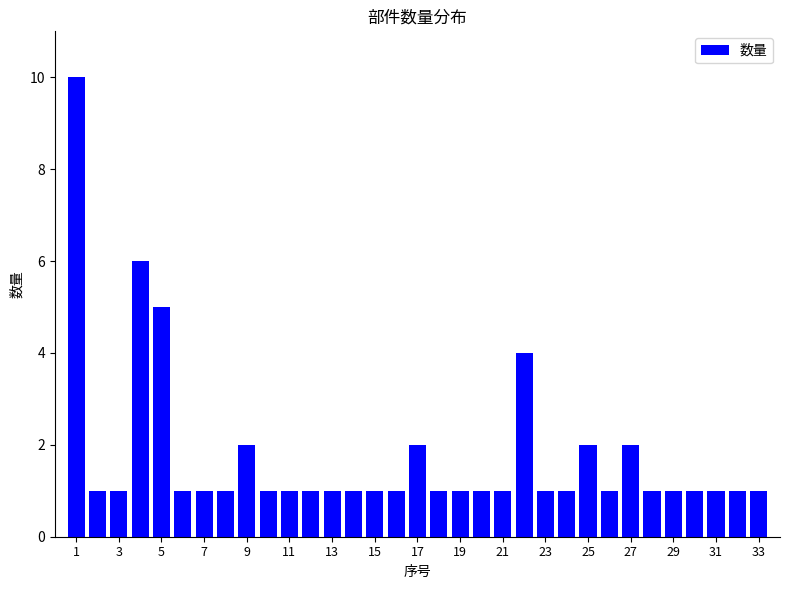

What is the value of the 17th bar from the left?

2